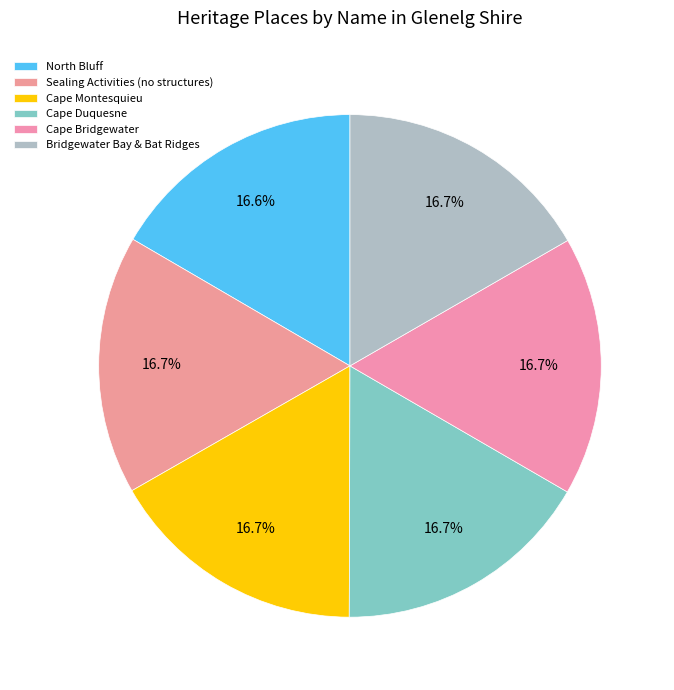

What is the largest slice in the pie chart?

Bridgewater Bay & Bat Ridges